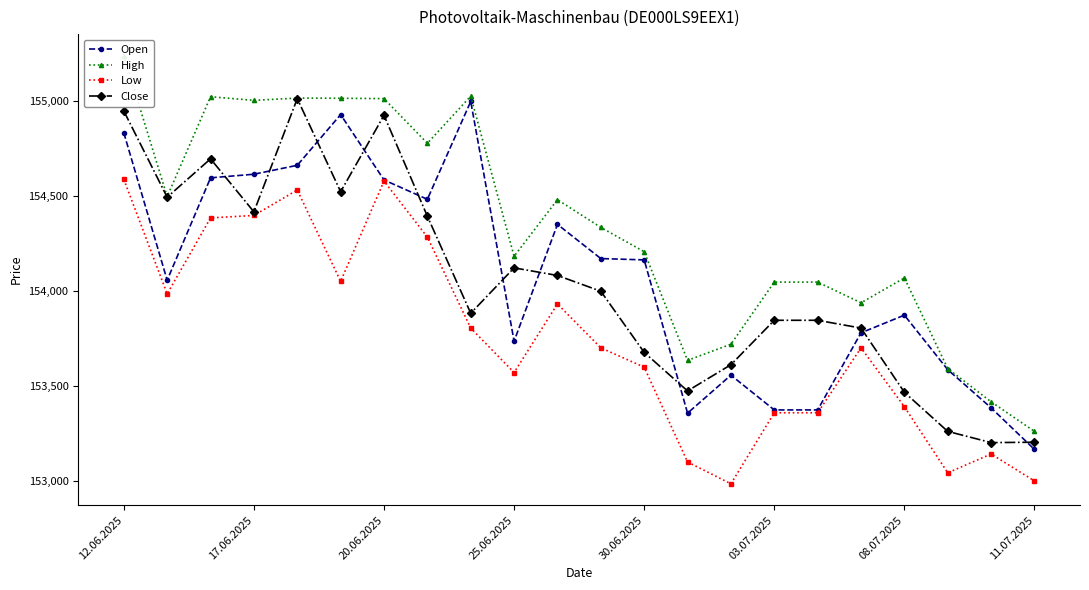

What is the lowest value of the Close series?

153201